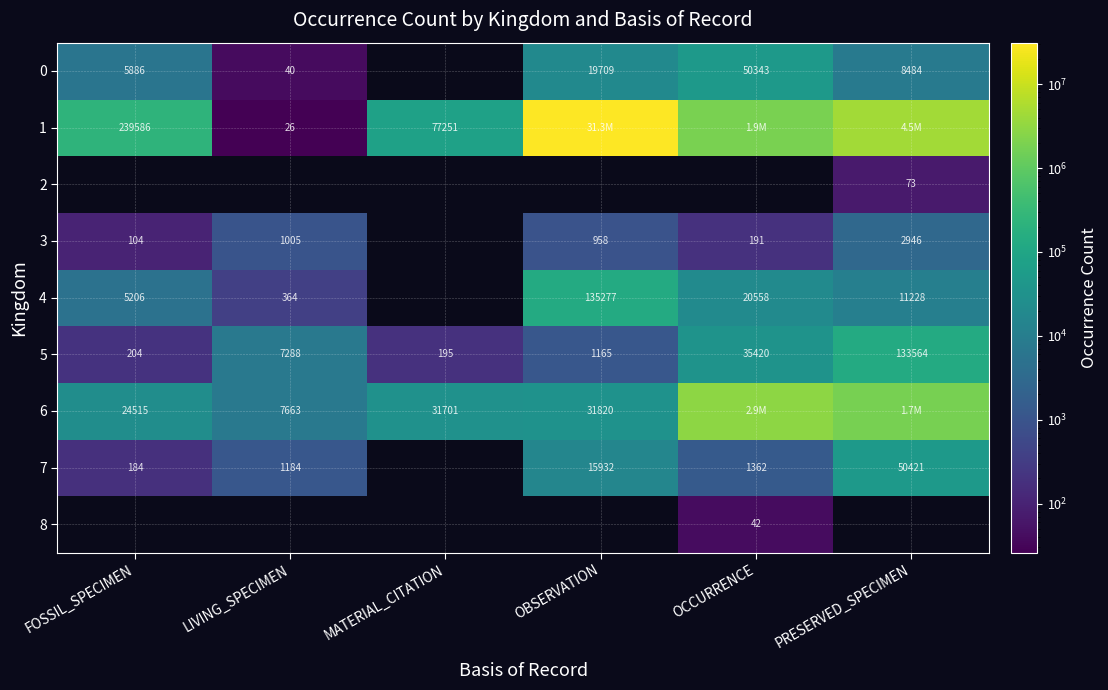

The 0 series shows 77829 at OCCURRENCE. True or false?

False